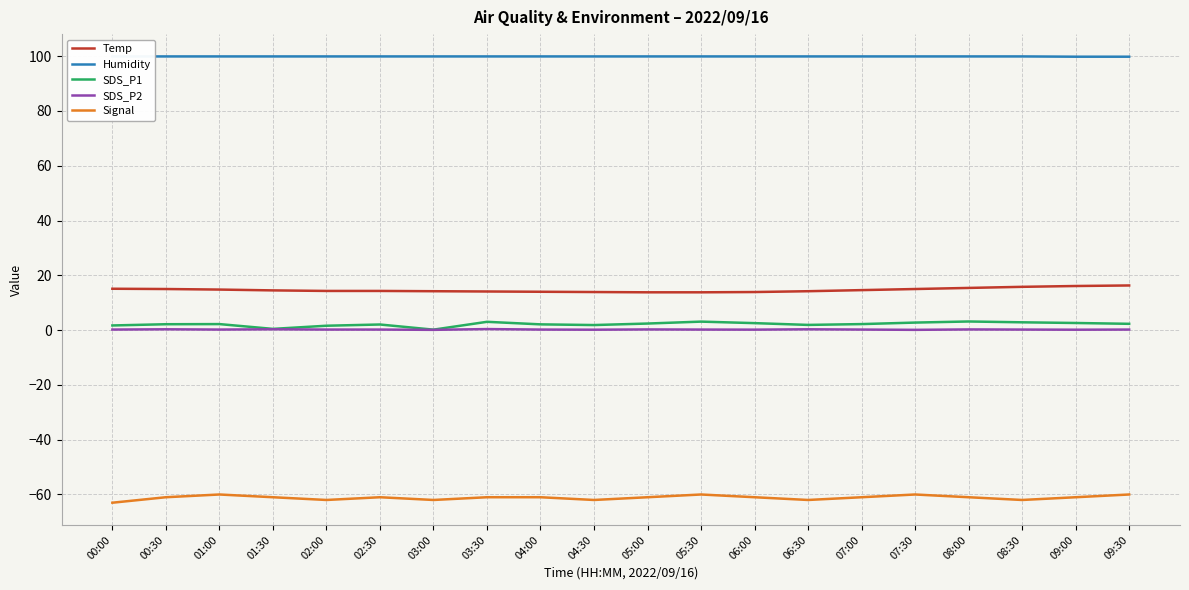

Reading left to right, what are all the values shown in this chart?

Temp: 00:00=15.1	00:30=15.0	01:00=14.8	01:30=14.5	02:00=14.3	02:30=14.3	03:00=14.2	03:30=14.1	04:00=14.0	04:30=13.9	05:00=13.8	05:30=13.8	06:00=13.9	06:30=14.2	07:00=14.6	07:30=15.0	08:00=15.4	08:30=15.8	09:00=16.1	09:30=16.3
Humidity: 00:00=99.9	00:30=99.9	01:00=99.9	01:30=99.9	02:00=99.9	02:30=99.9	03:00=99.9	03:30=99.9	04:00=99.9	04:30=99.9	05:00=99.9	05:30=99.9	06:00=99.9	06:30=99.9	07:00=99.9	07:30=99.9	08:00=99.9	08:30=99.9	09:00=99.8	09:30=99.8
SDS_P1: 00:00=1.7	00:30=2.1	01:00=2.2	01:30=0.5	02:00=1.6	02:30=2.0	03:00=0.2	03:30=3.0	04:00=2.1	04:30=1.9	05:00=2.4	05:30=3.1	06:00=2.5	06:30=1.9	07:00=2.2	07:30=2.8	08:00=3.1	08:30=2.9	09:00=2.6	09:30=2.3
SDS_P2: 00:00=0.2	00:30=0.3	01:00=0.2	01:30=0.3	02:00=0.2	02:30=0.2	03:00=0.1	03:30=0.4	04:00=0.2	04:30=0.1	05:00=0.2	05:30=0.2	06:00=0.2	06:30=0.3	07:00=0.2	07:30=0.1	08:00=0.2	08:30=0.2	09:00=0.1	09:30=0.2
Signal: 00:00=-63.0	00:30=-61.0	01:00=-60.0	01:30=-61.0	02:00=-62.0	02:30=-61.0	03:00=-62.0	03:30=-61.0	04:00=-61.0	04:30=-62.0	05:00=-61.0	05:30=-60.0	06:00=-61.0	06:30=-62.0	07:00=-61.0	07:30=-60.0	08:00=-61.0	08:30=-62.0	09:00=-61.0	09:30=-60.0